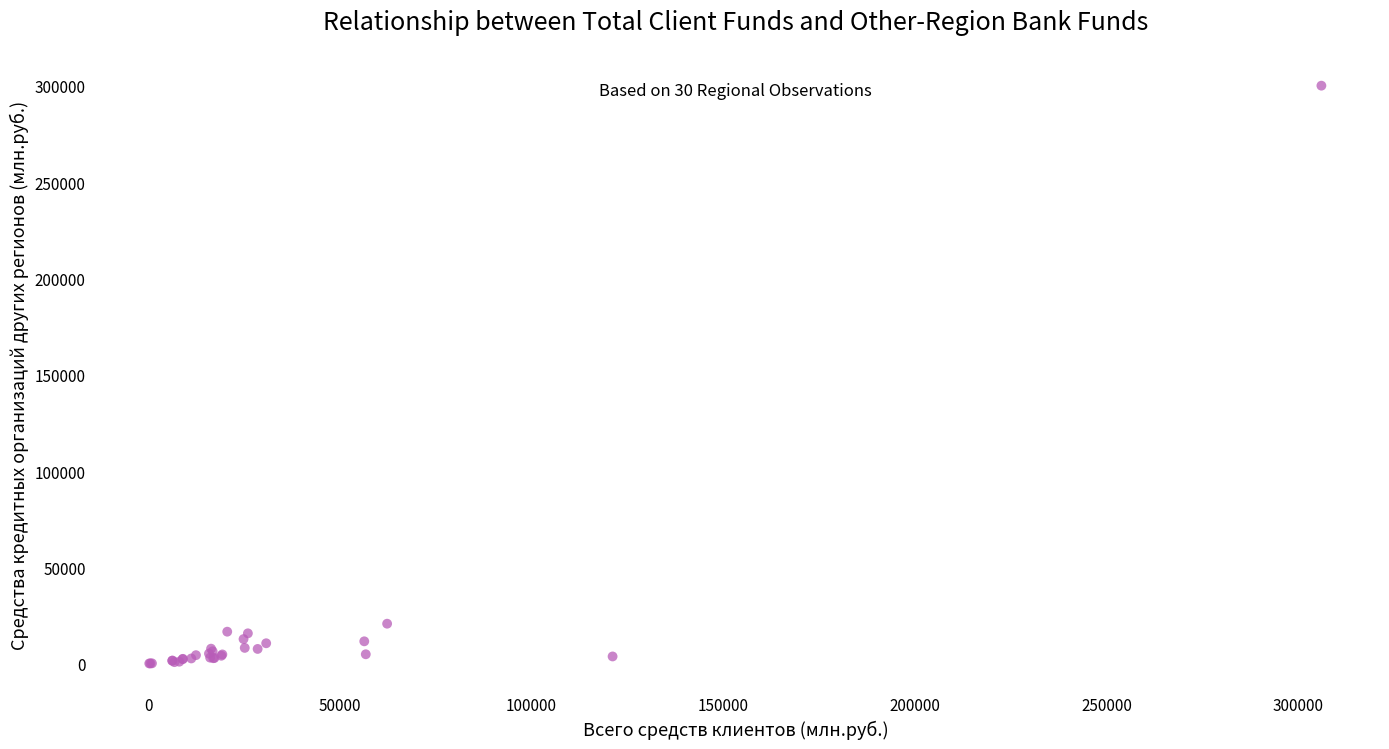

What Y value in the scatter plot is closest to 150063?

20752